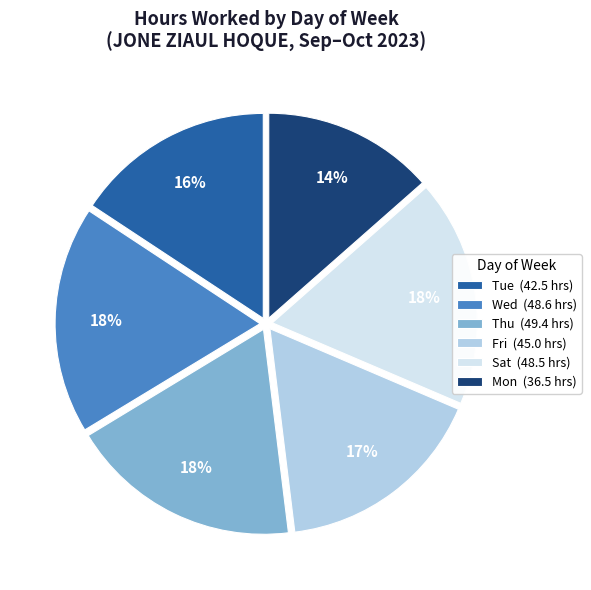

The Wed (48.6 hrs) slice represents 18% of the pie. True or false?

True